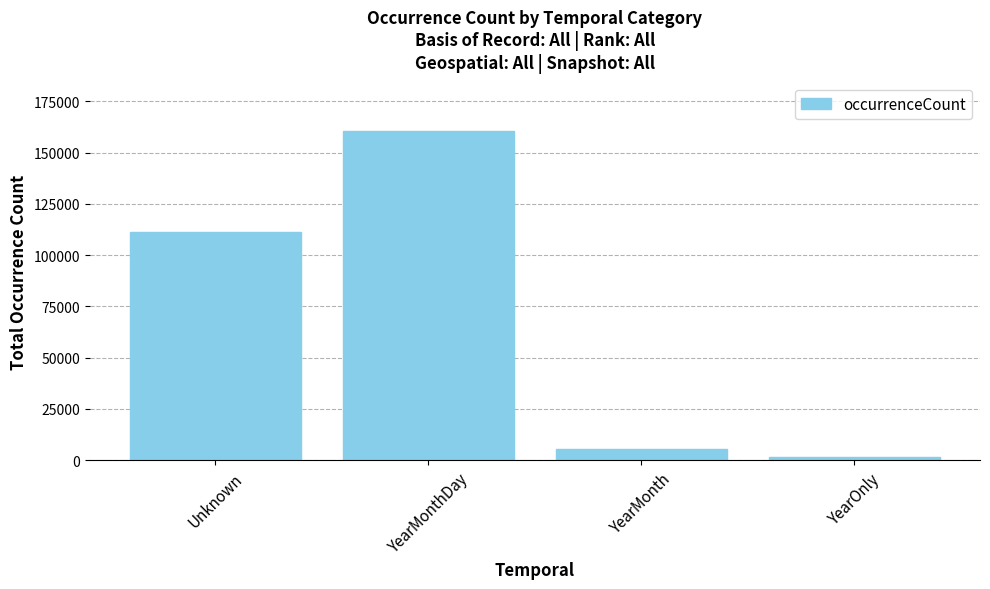

What is the difference between the maximum and minimum values?

158651